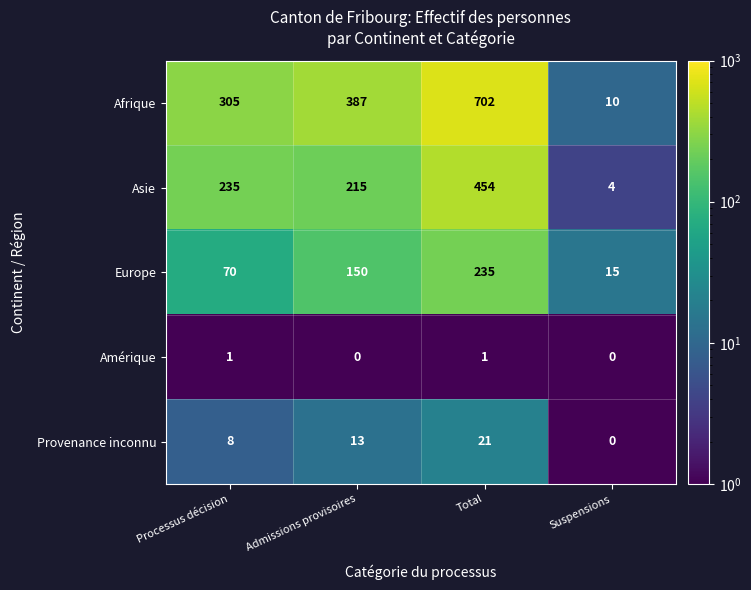

What is the average value of the Asie series?

227